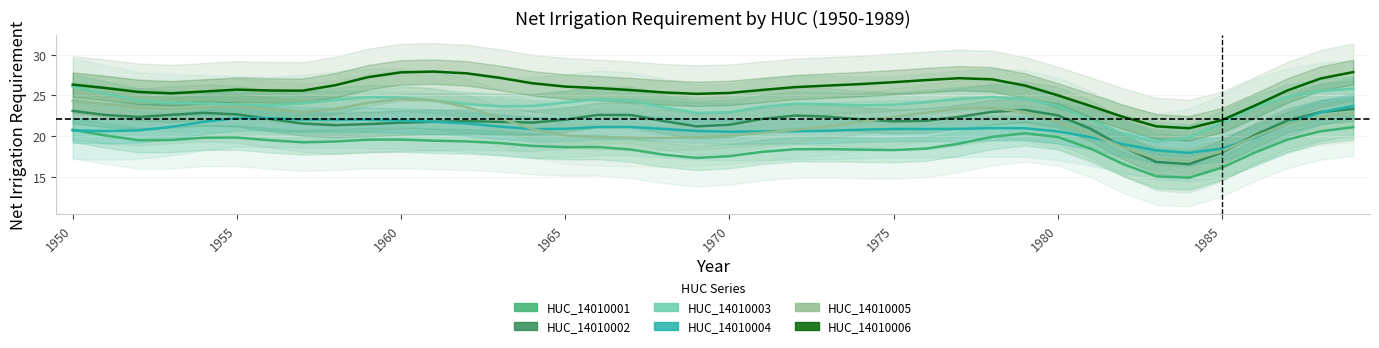

Which series has the largest range (max minus min)?

HUC_14010005